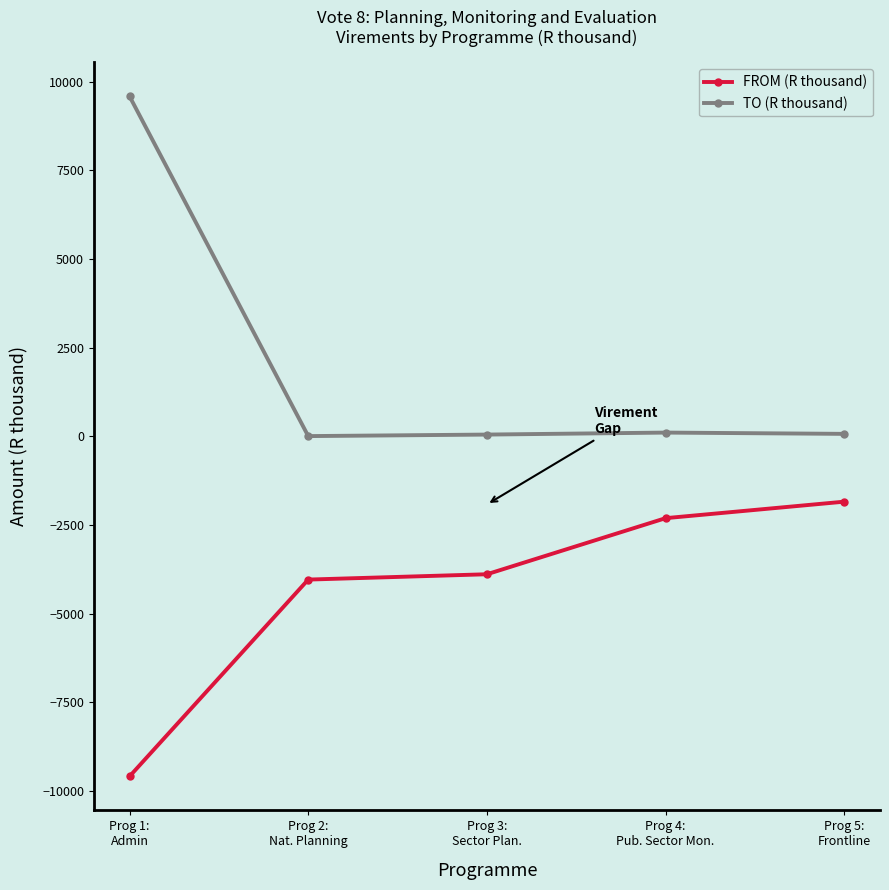

What is the value of the FROM (R thousand) point at the 4th from the left?

-2306